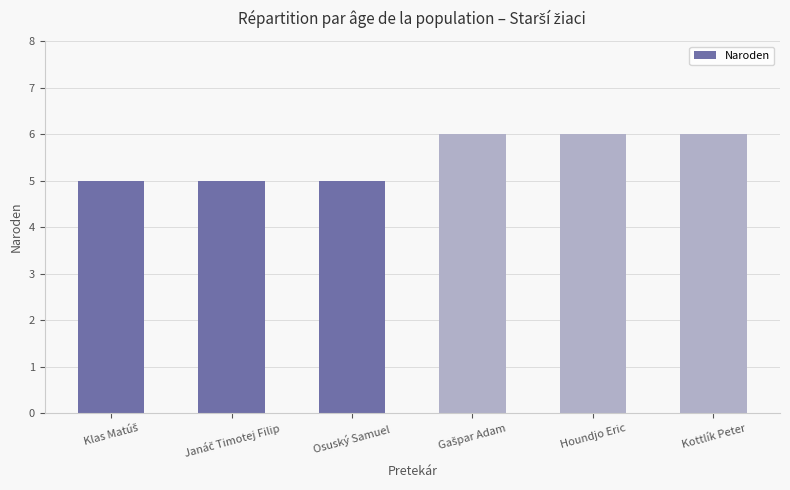

What position from the right is Houndjo Eric?

2